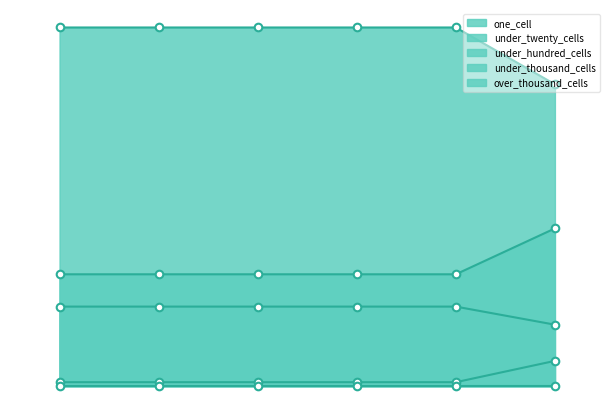

At which category is the sum across all series the highest?

2018-09-28